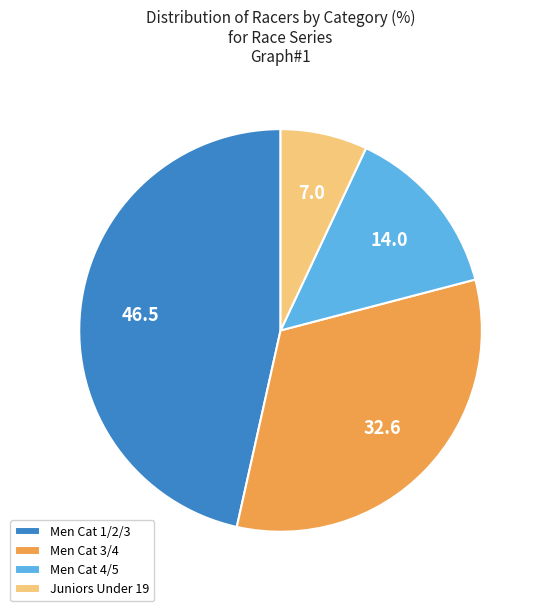

Do Men Cat 3/4 and Men Cat 4/5 together represent more than half of the pie?

No